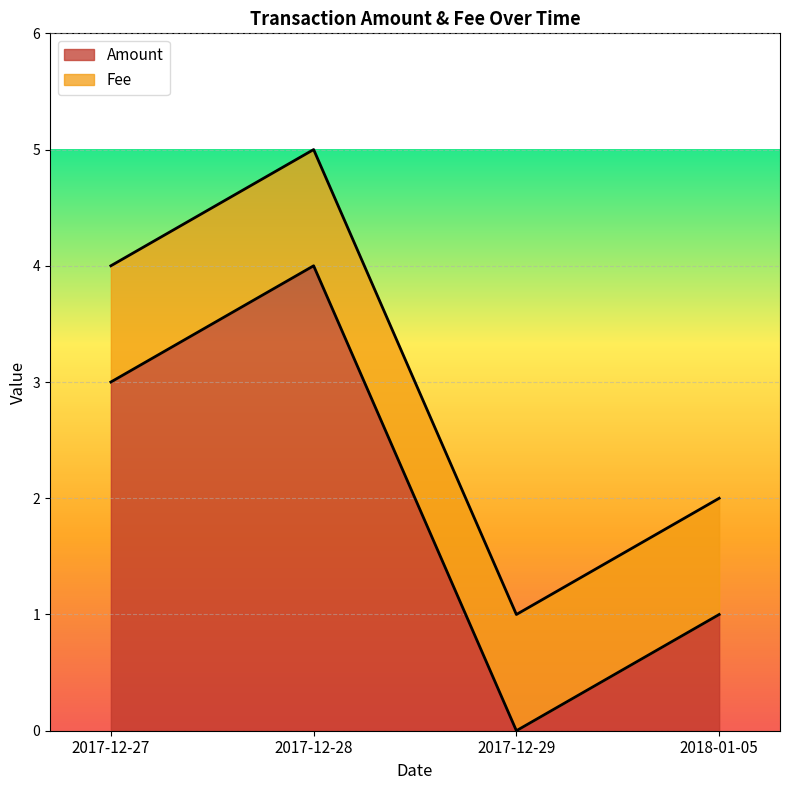

How many points are lower than both their immediate neighbors (excluding endpoints)?

1